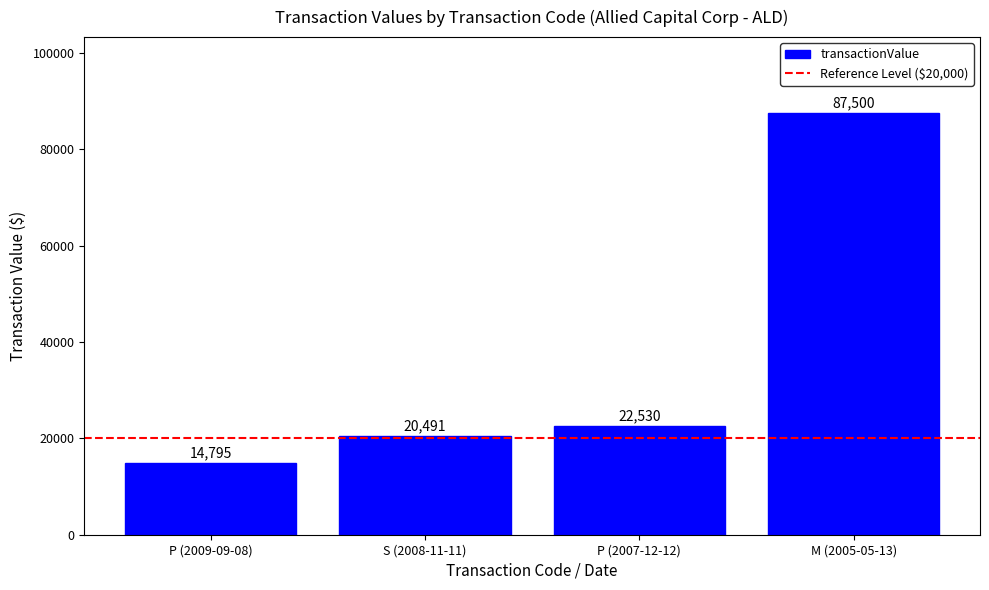

The value at M (2005-05-13) is 87500. True or false?

True